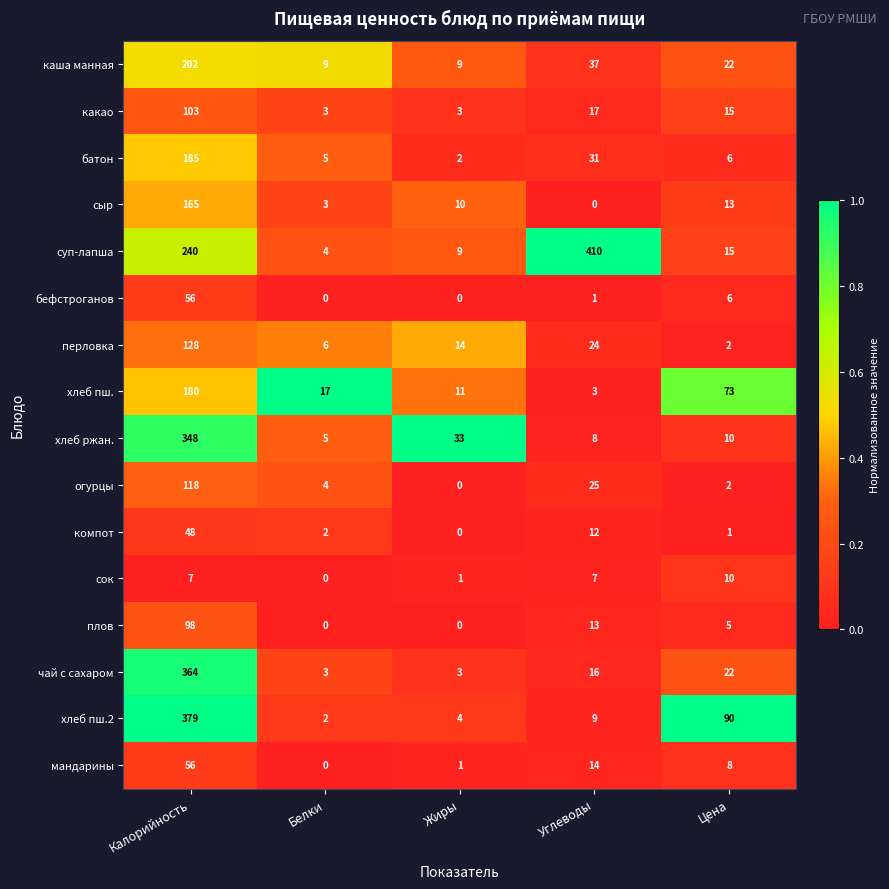

What is the total value across all series at Белки?

63